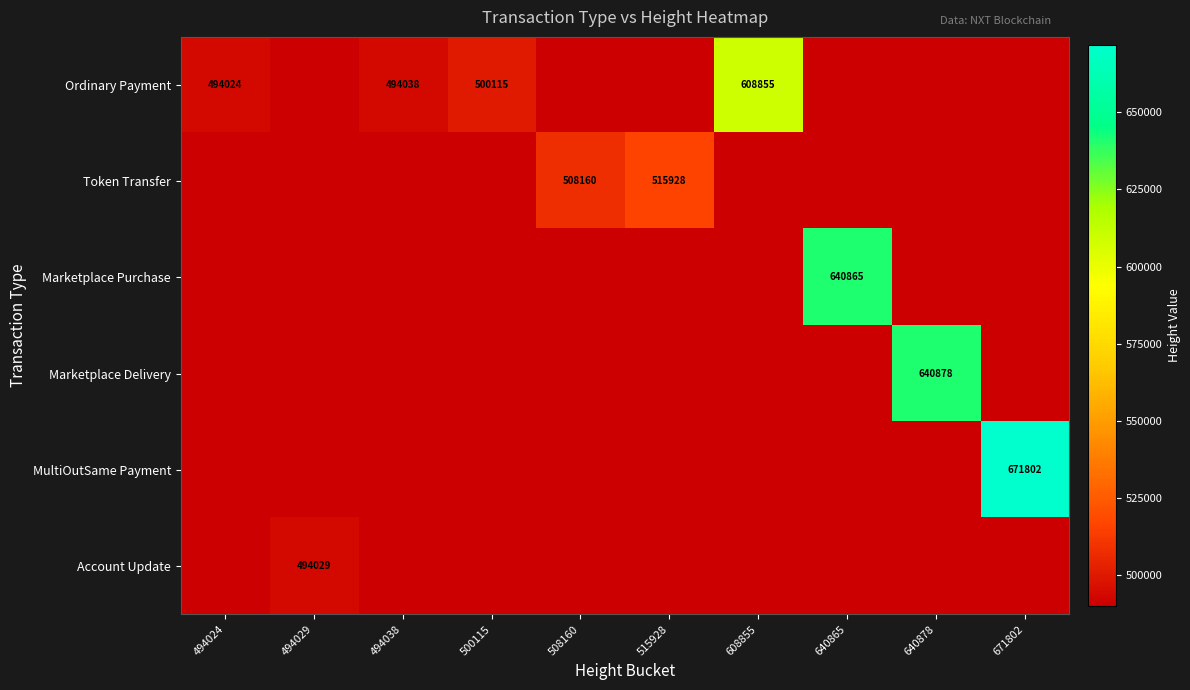

At how many categories does at least one series exceed 532712?

4